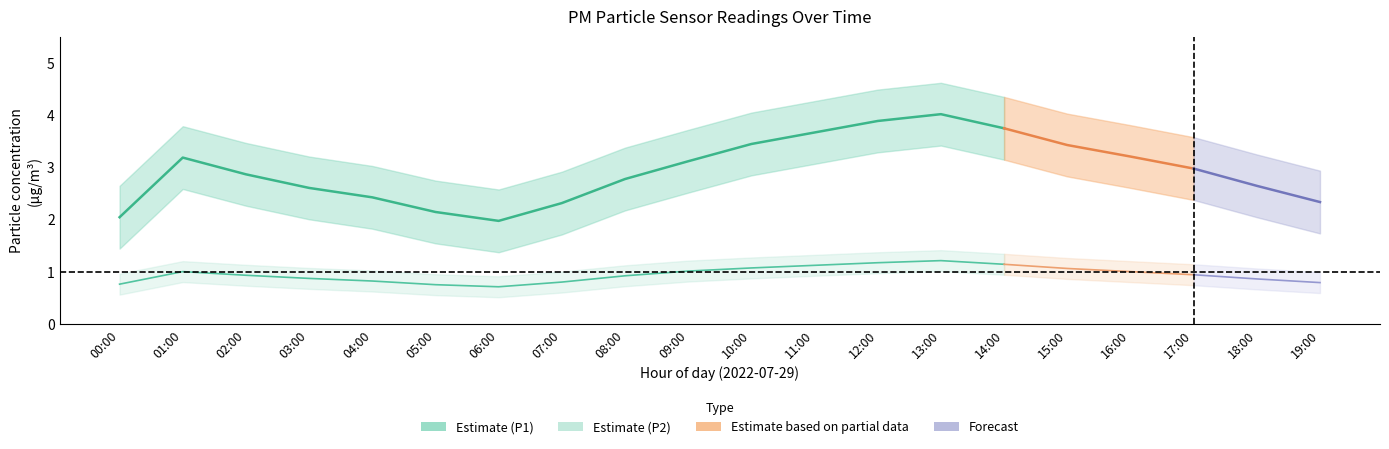

What is the maximum value for P1 (PM10)?

4.0